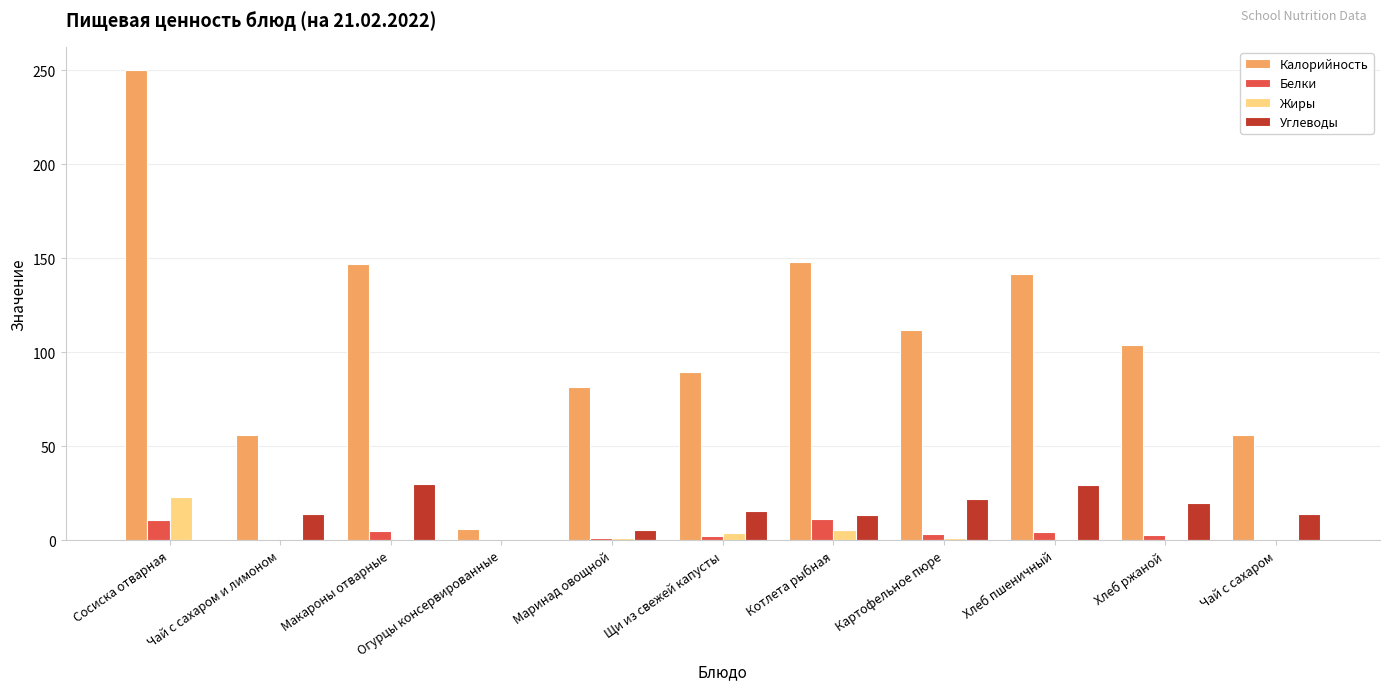

Count the number of categories in the chart.

11